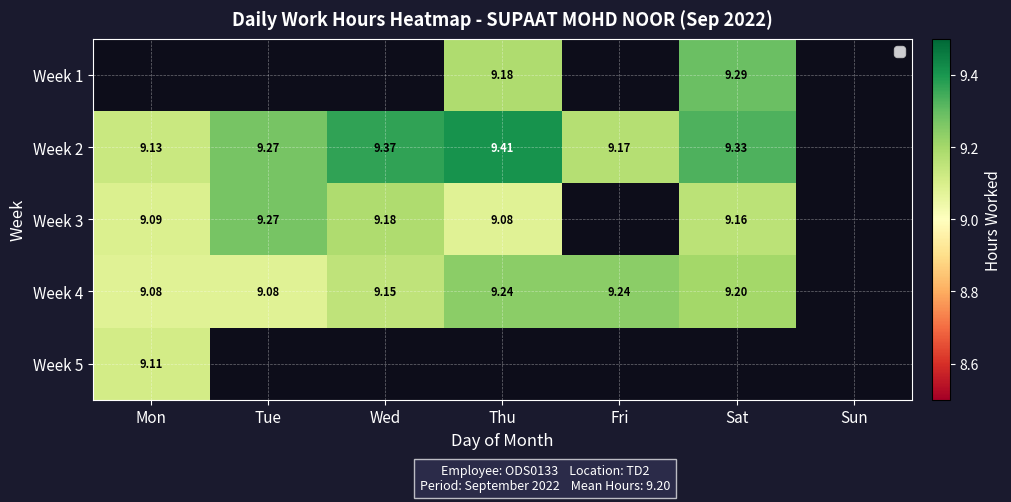

Which category has the lowest value across all series?

Thu